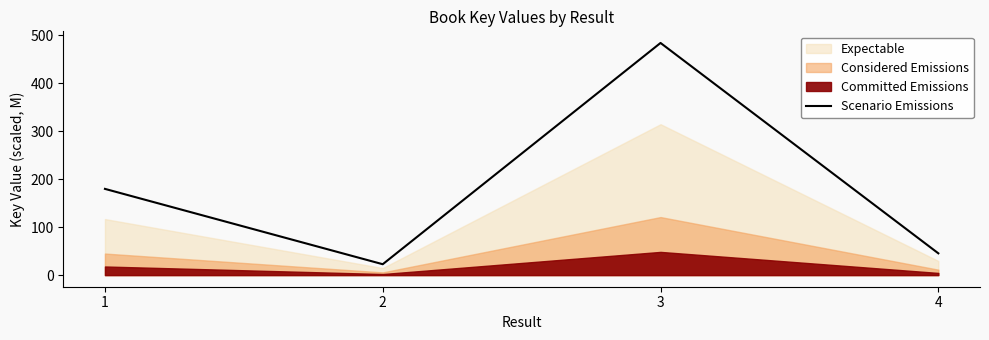

Reading left to right, list all the values displayed in this chart.

1=179.8	2=22.7	3=484.1	4=45.4